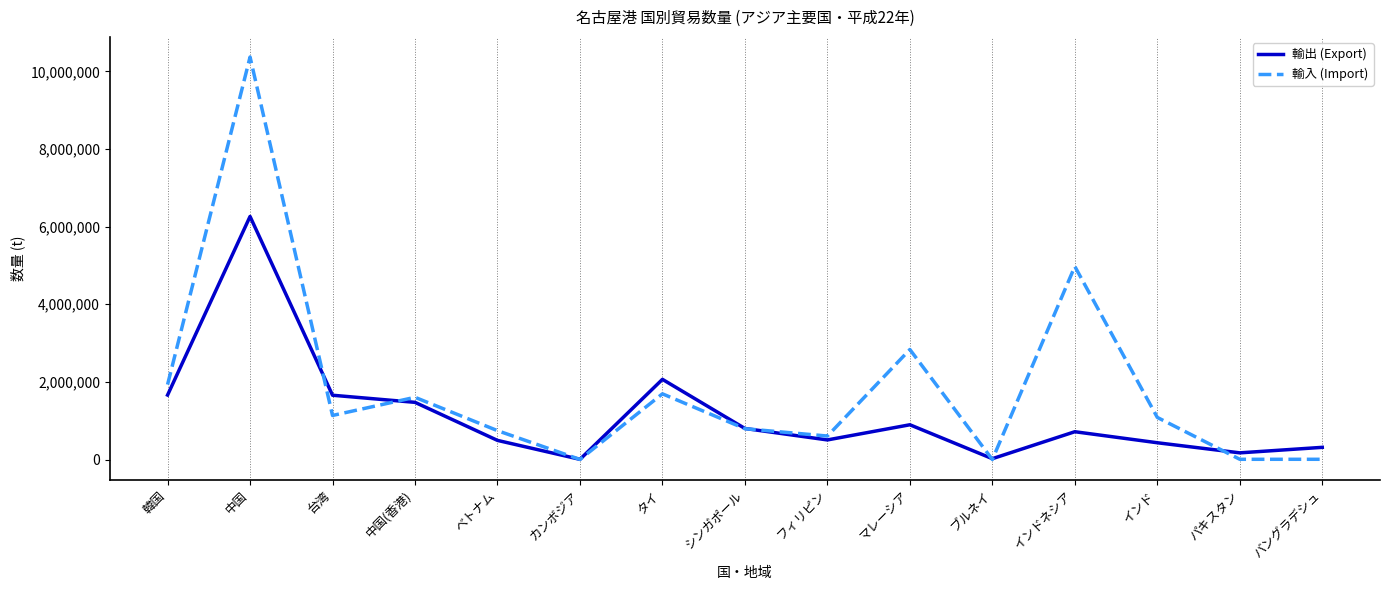

At which label is 輸出 (Export) closest to 3133739?

タイ